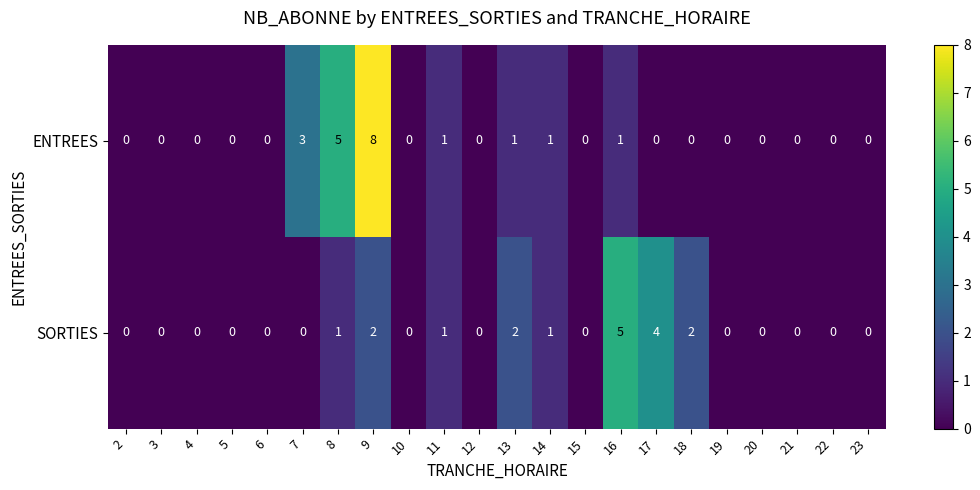

Where is ENTREES nearest to the value 4?

7